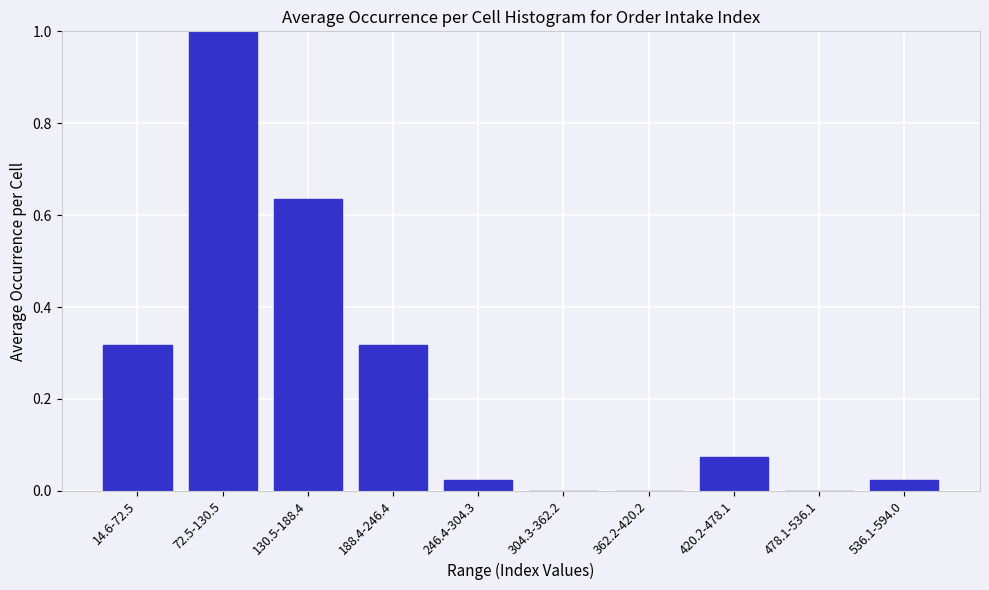

Is it true that the value at 362.2-420.2 is 0.0?

True